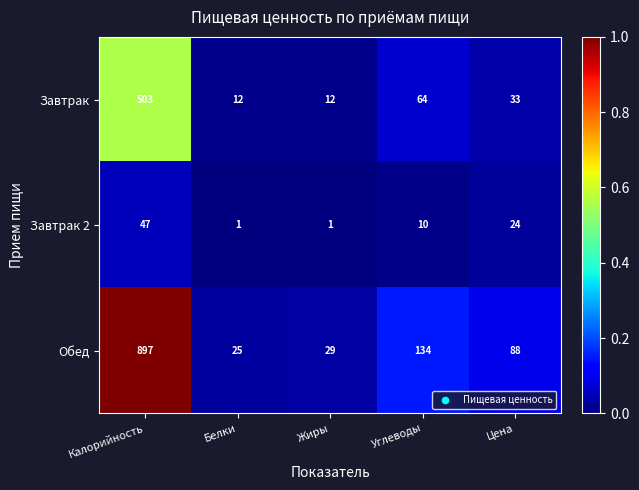

Which series has the widest spread of values?

Обед